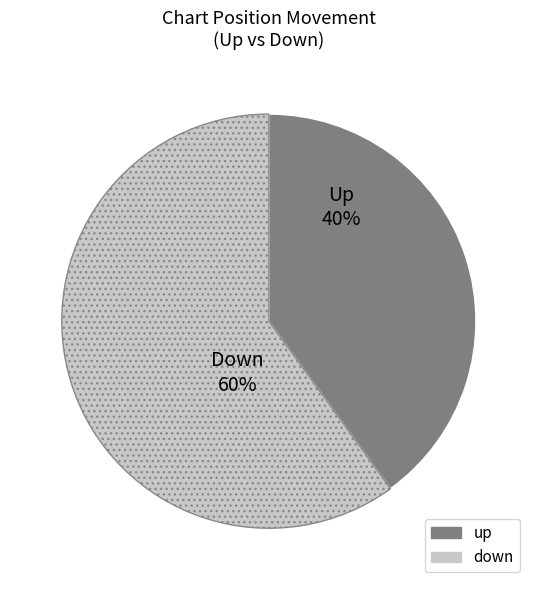

To the nearest percent, what percentage of the pie is down?

60%